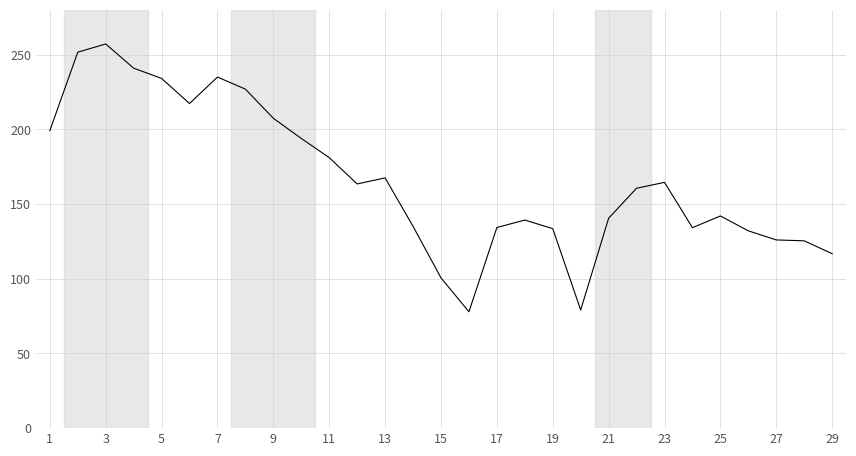

What is the difference between the maximum and minimum values?

179.3